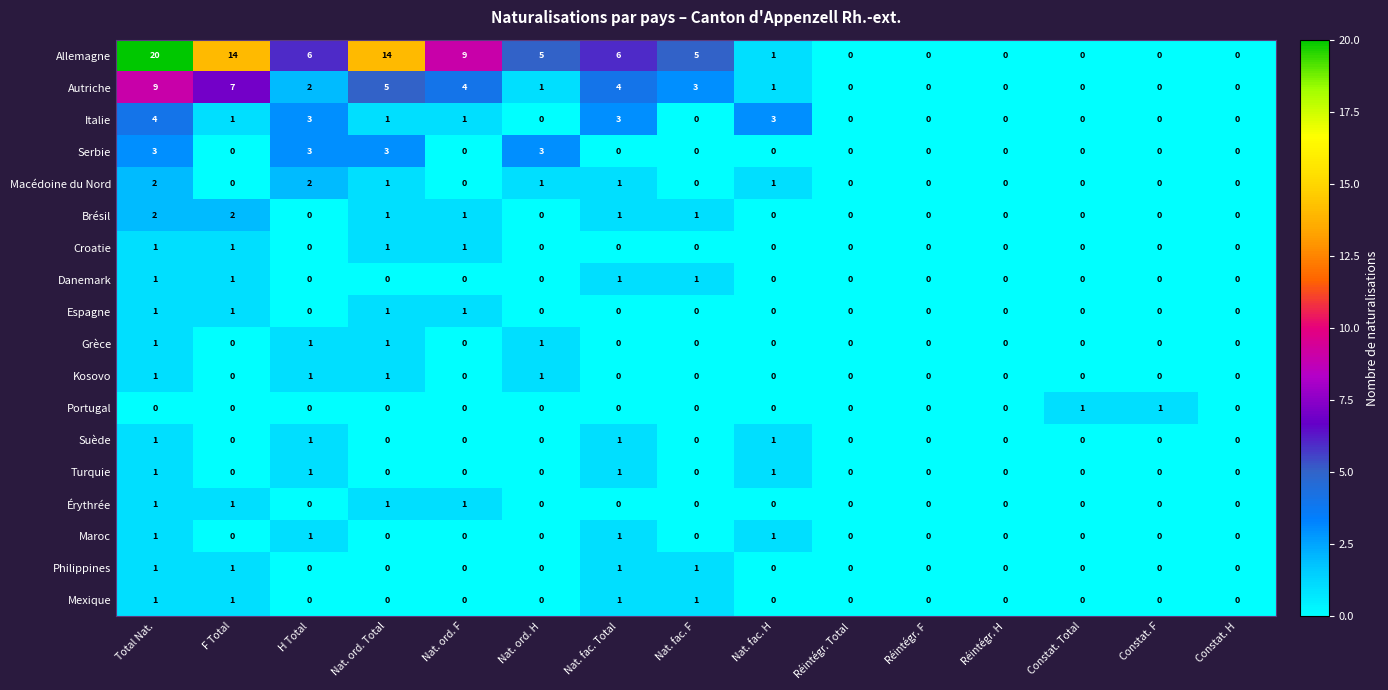

How many Italie values are between 0 and 3?

14